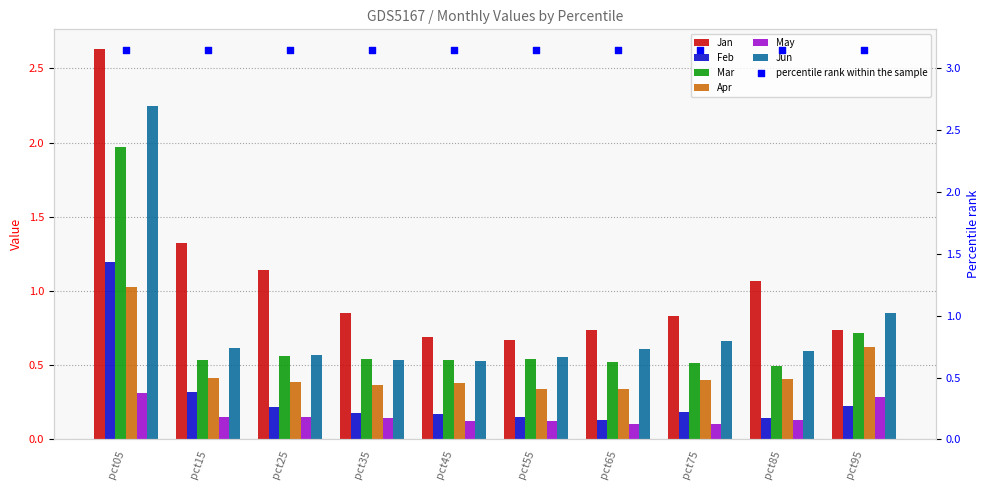

What is the total value across all series at pct95?

3.4